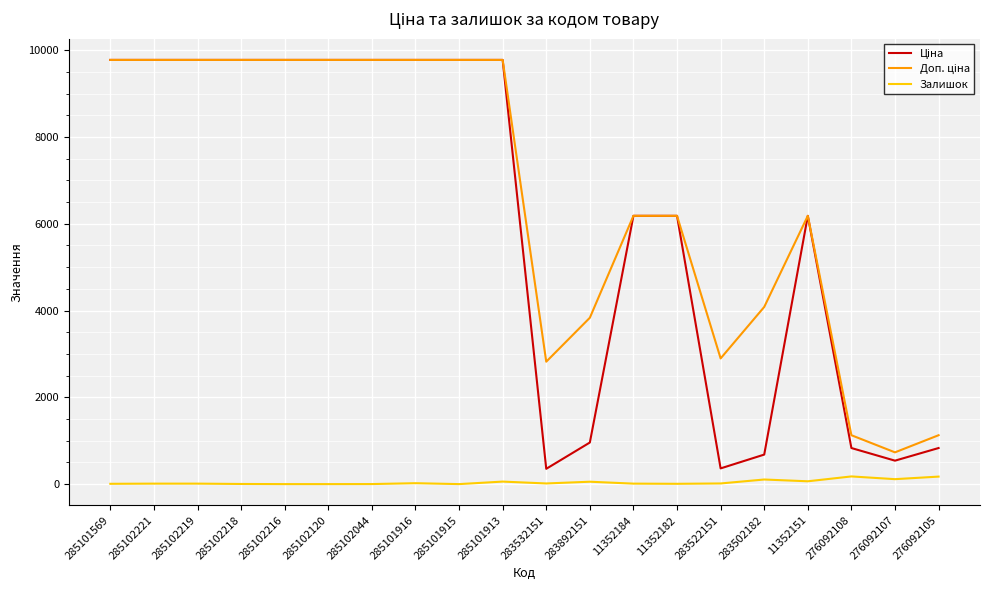

The Залишок series shows 0.0 at 285102120. True or false?

True